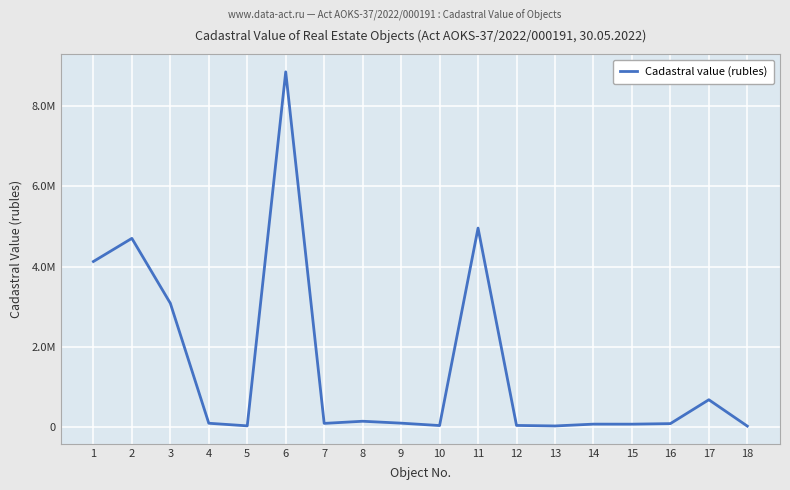

Is this an area chart (filled region under the line)?

No